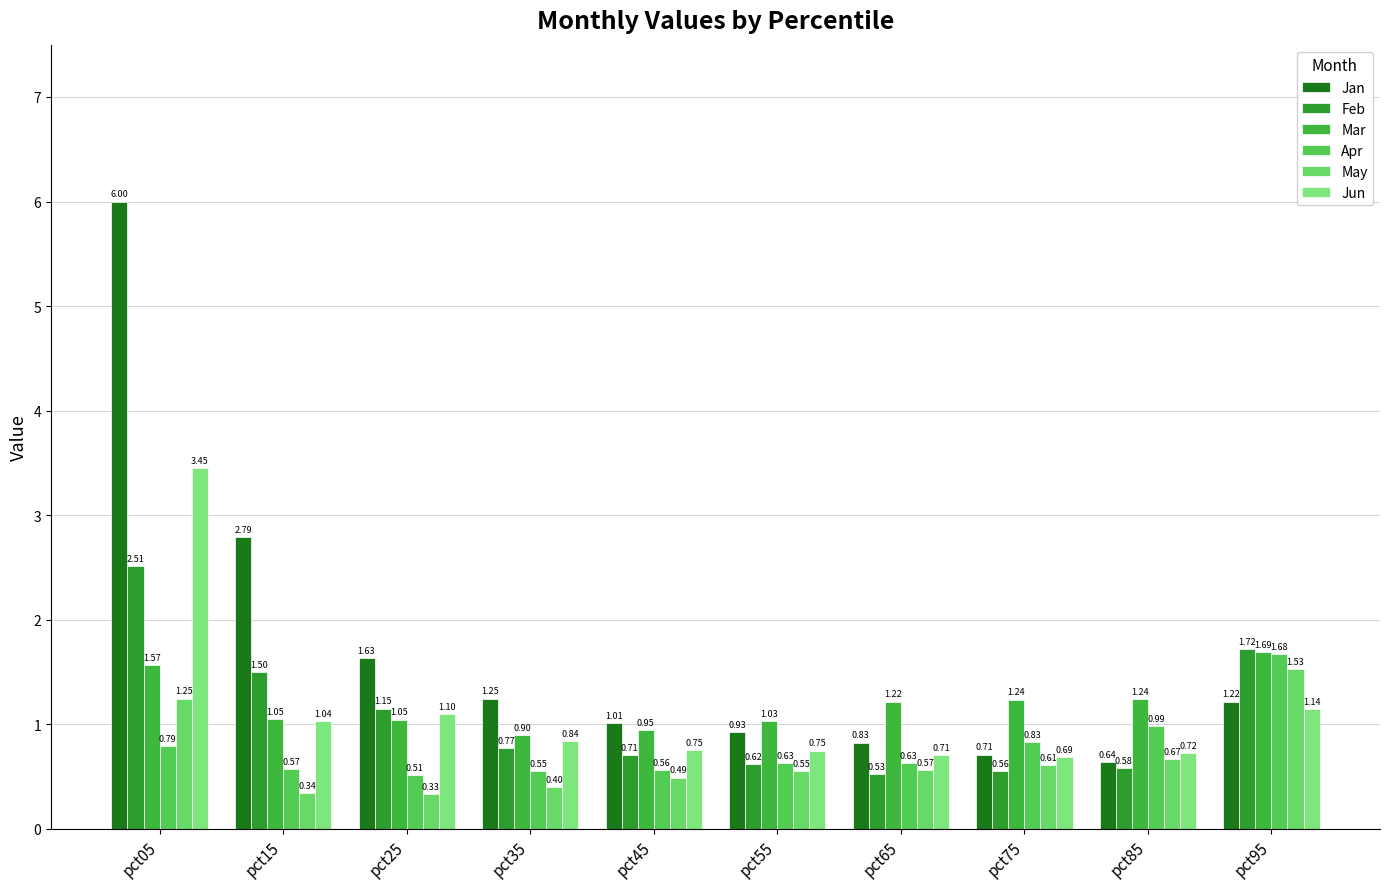

Which series has the largest total across all categories?

Jan